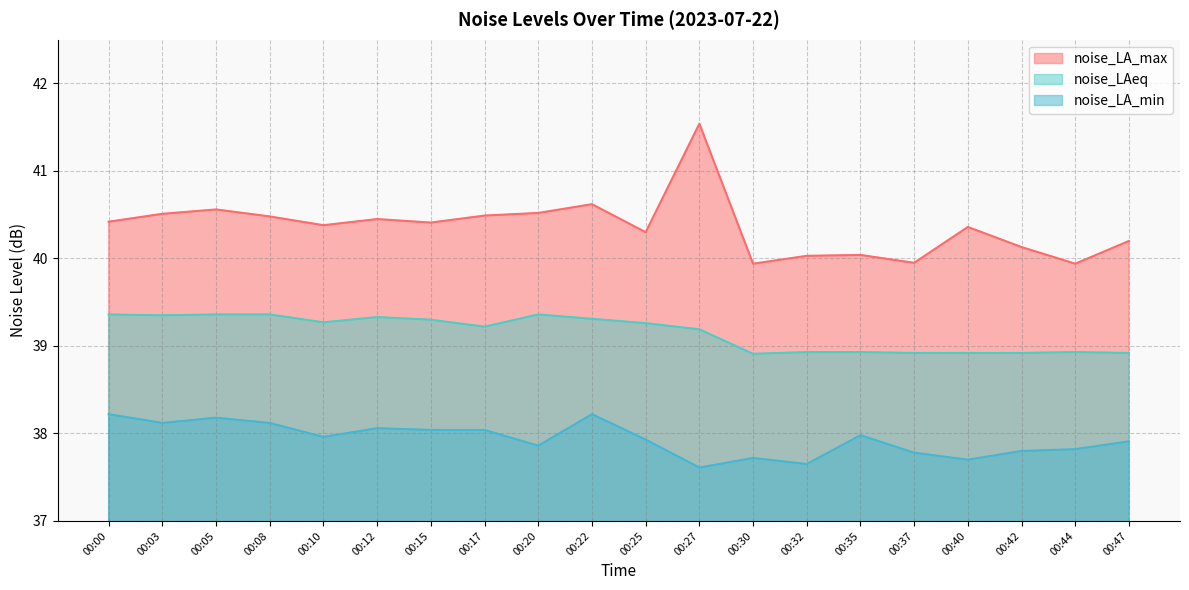

Reading left to right, transcribe all the data shown in this chart.

noise_LA_max: 00:00=40.4	00:03=40.5	00:05=40.6	00:08=40.5	00:10=40.4	00:12=40.5	00:15=40.4	00:17=40.5	00:20=40.5	00:22=40.6	00:25=40.3	00:27=41.5	00:30=39.9	00:32=40.0	00:35=40.0	00:37=40.0	00:40=40.4	00:42=40.1	00:44=39.9	00:47=40.2
noise_LAeq: 00:00=39.4	00:03=39.4	00:05=39.4	00:08=39.4	00:10=39.3	00:12=39.3	00:15=39.3	00:17=39.2	00:20=39.4	00:22=39.3	00:25=39.3	00:27=39.2	00:30=38.9	00:32=38.9	00:35=38.9	00:37=38.9	00:40=38.9	00:42=38.9	00:44=38.9	00:47=38.9
noise_LA_min: 00:00=38.2	00:03=38.1	00:05=38.2	00:08=38.1	00:10=38.0	00:12=38.1	00:15=38.0	00:17=38.0	00:20=37.9	00:22=38.2	00:25=37.9	00:27=37.6	00:30=37.7	00:32=37.6	00:35=38.0	00:37=37.8	00:40=37.7	00:42=37.8	00:44=37.8	00:47=37.9